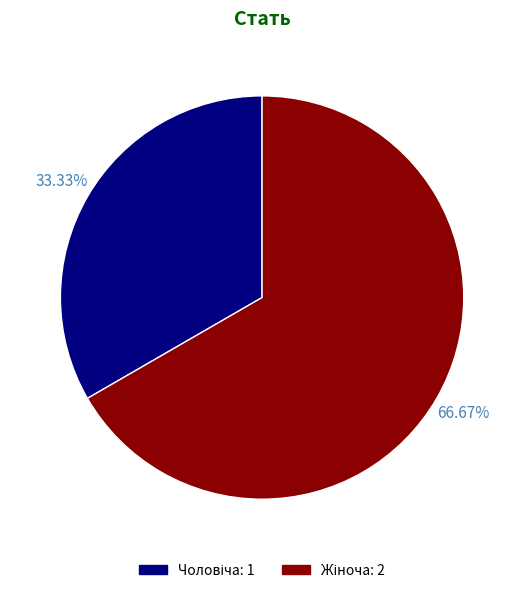

Is there a majority slice in this chart?

Yes